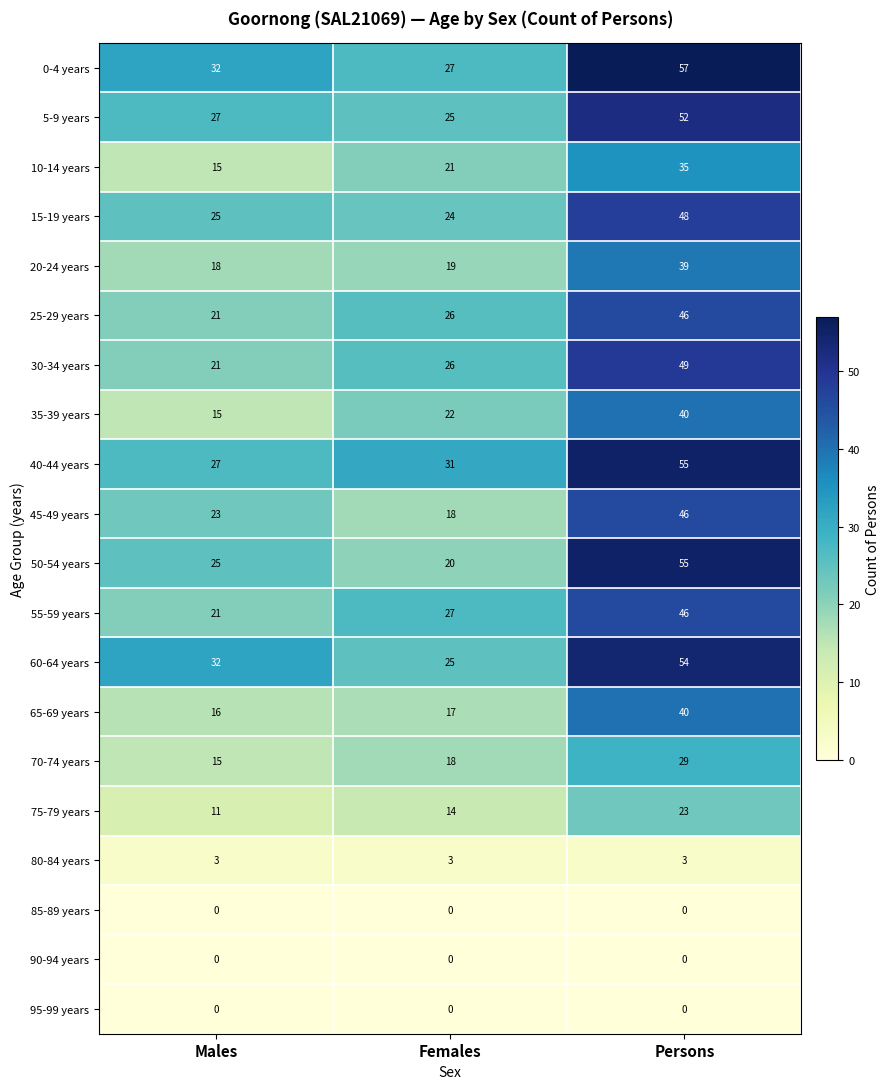

What is the average value of the 55-59 years series?

31